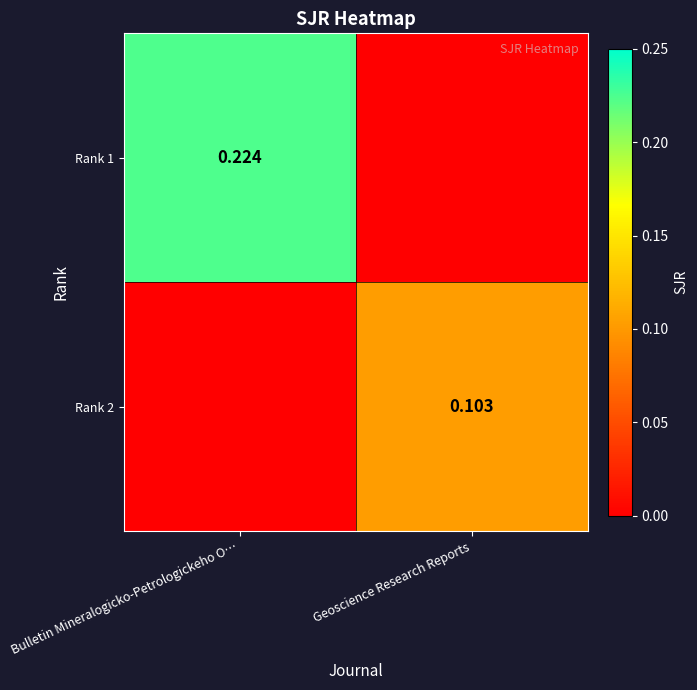

Which series changed the most between Bulletin Mineralogicko-Petrologickeho O… and Geoscience Research Reports?

Rank 1